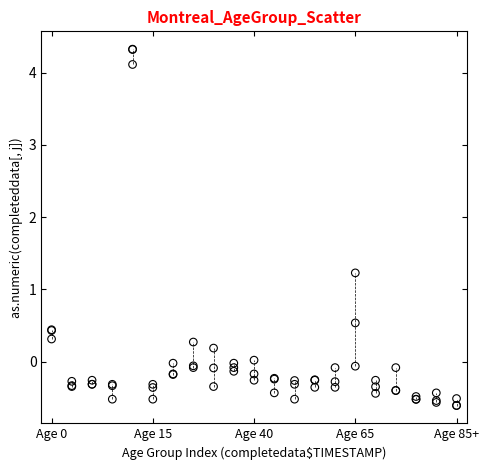

Across all series, what Y value is closest to 1?

1.2